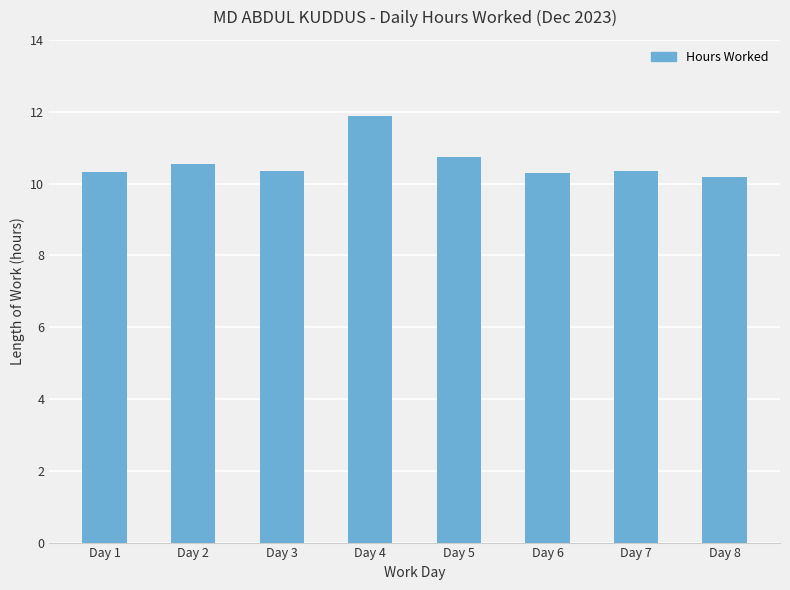

What is the value of the 8th bar from the left?

10.2